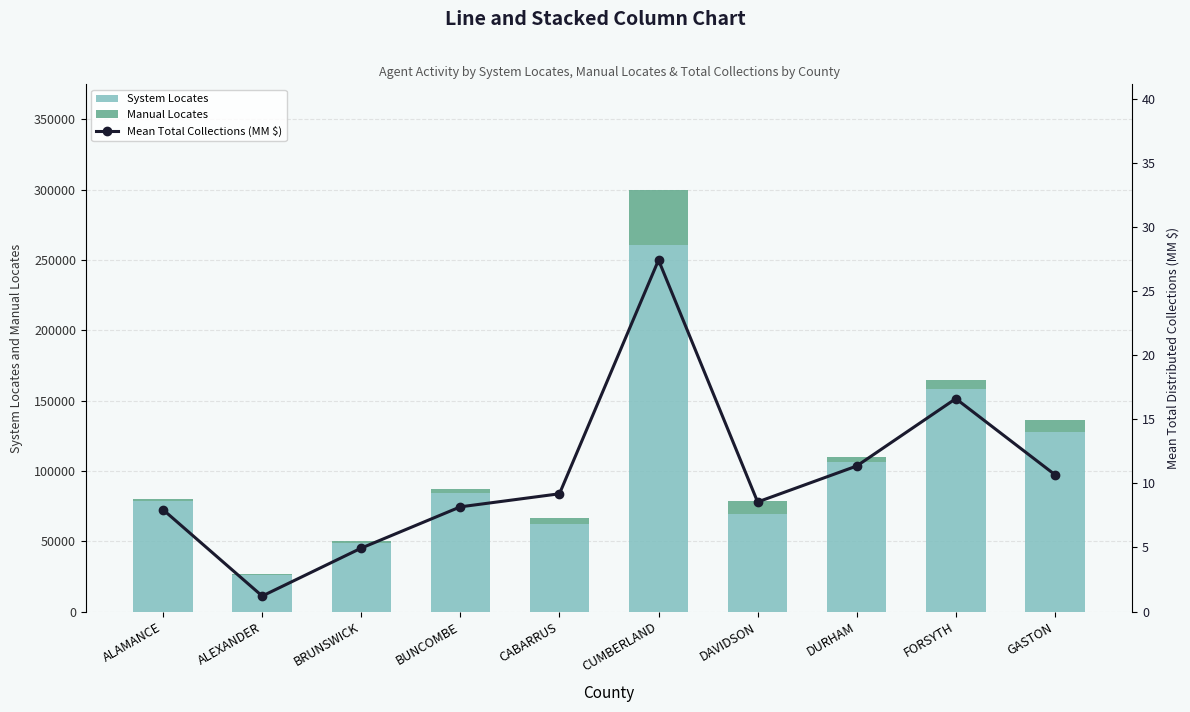

Which series has the largest total across all categories?

System Locates